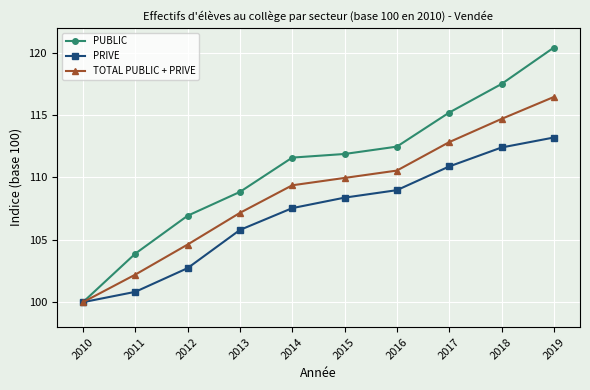

Where does the PRIVE series first go above 108?

2015